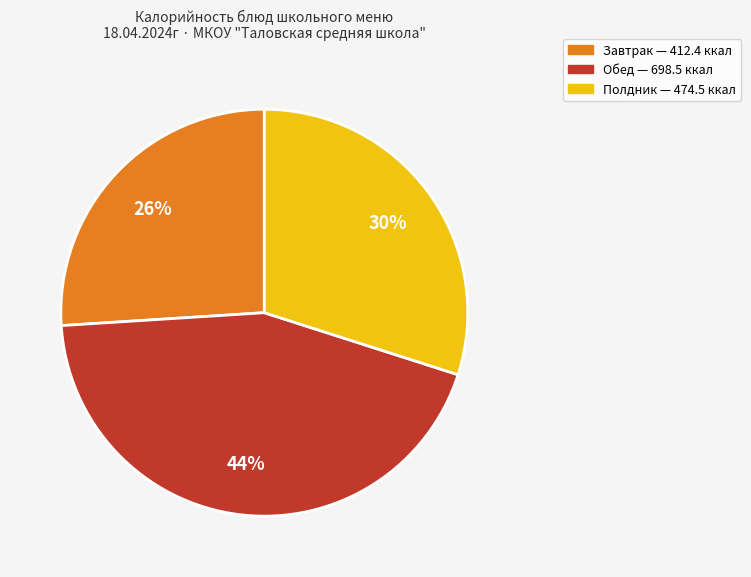

To the nearest percent, what is the difference between the largest and smallest slice percentages?

18%